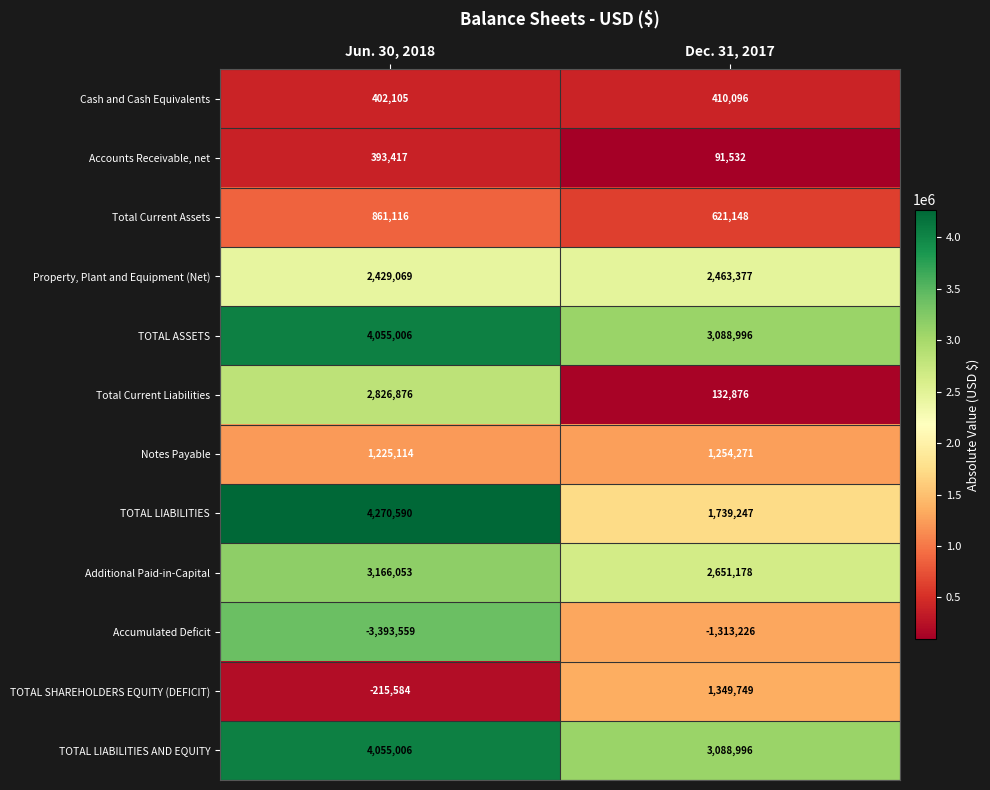

The value of Total Current Assets at Jun. 30, 2018 is 861116. True or false?

True